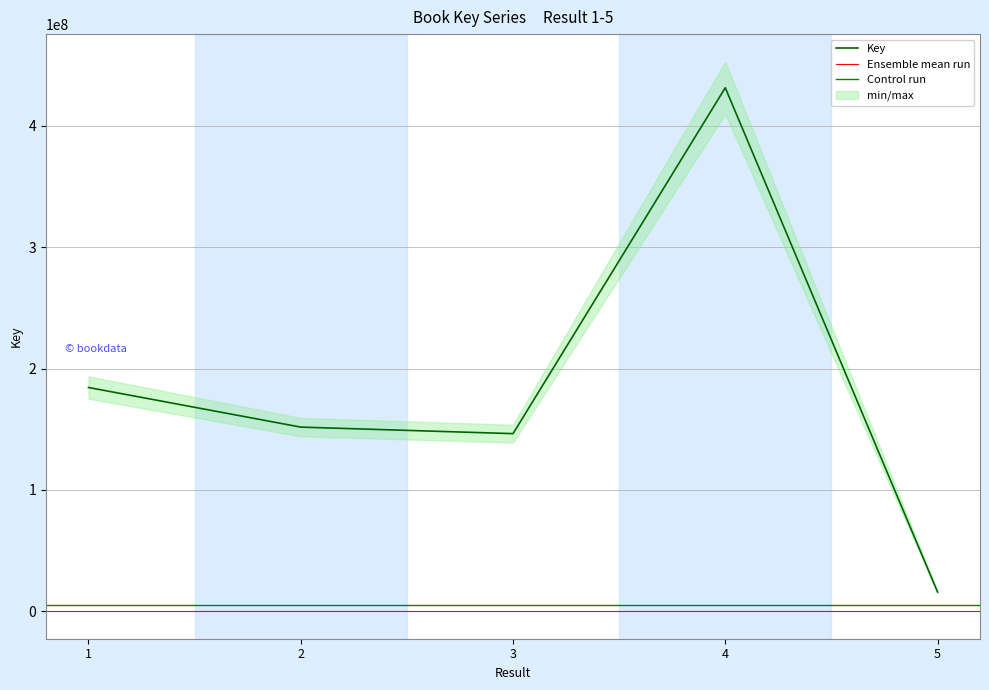

List the labels in order of value, largest first.

4, 1, 2, 3, 5